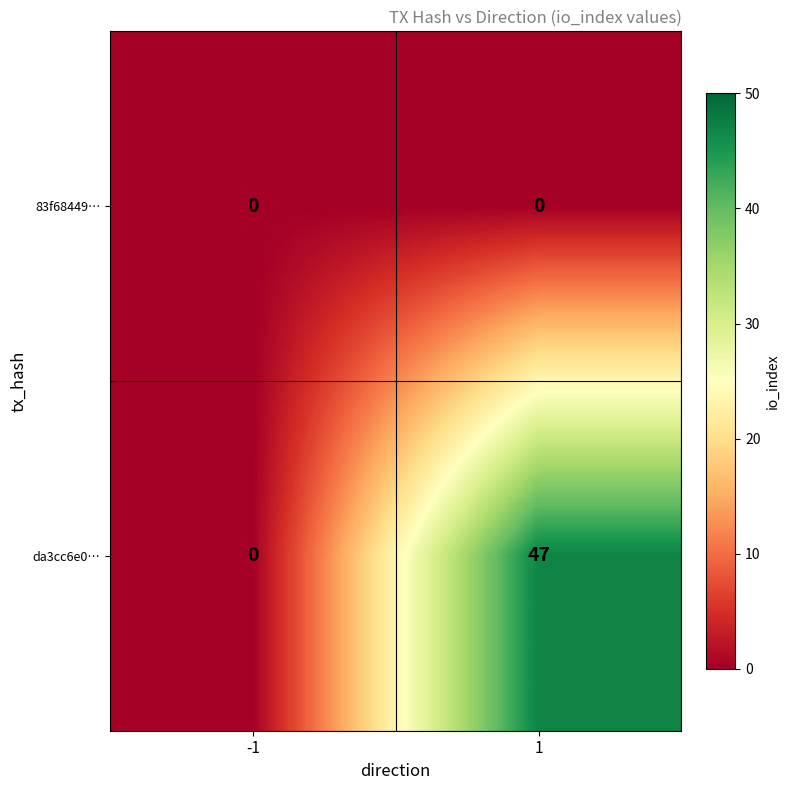

At how many categories does at least one series exceed 16?

1